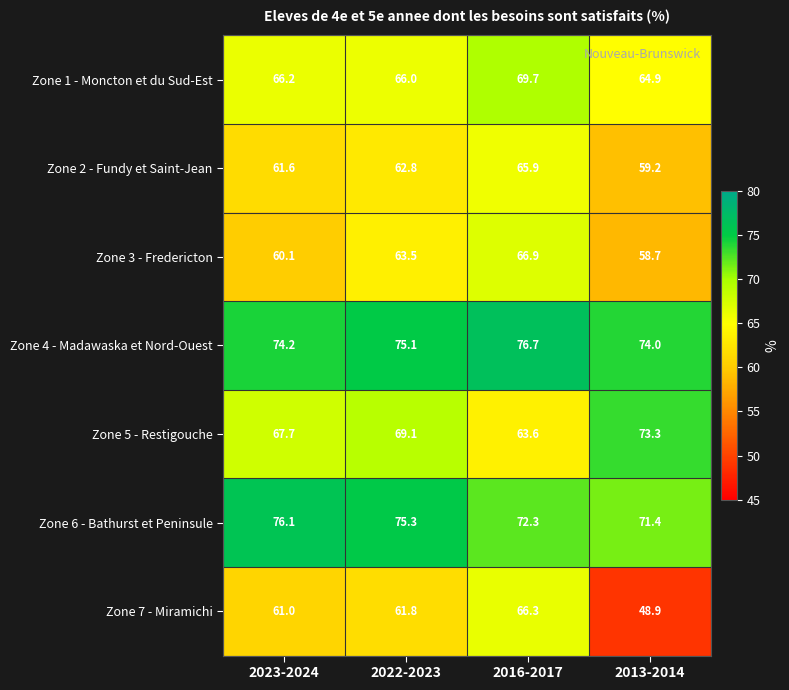

At which label is Zone 5 - Restigouche closest to 68?

2023-2024